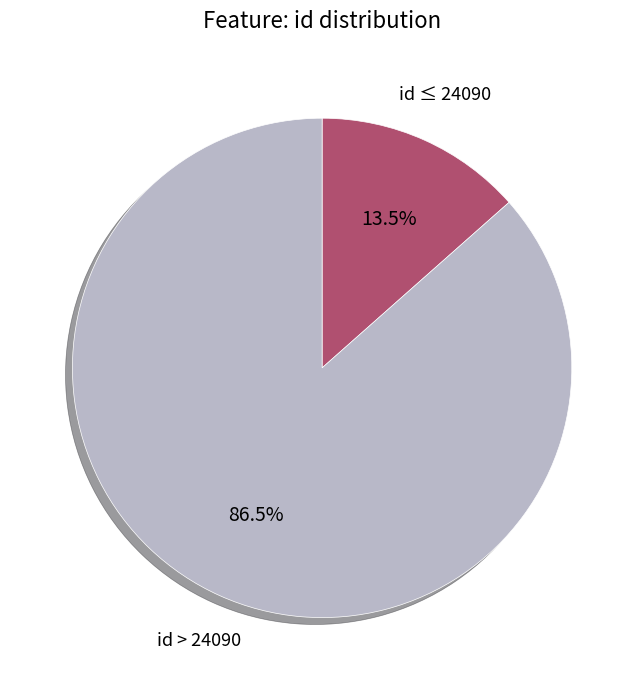

Which slice is the largest?

id > 24090